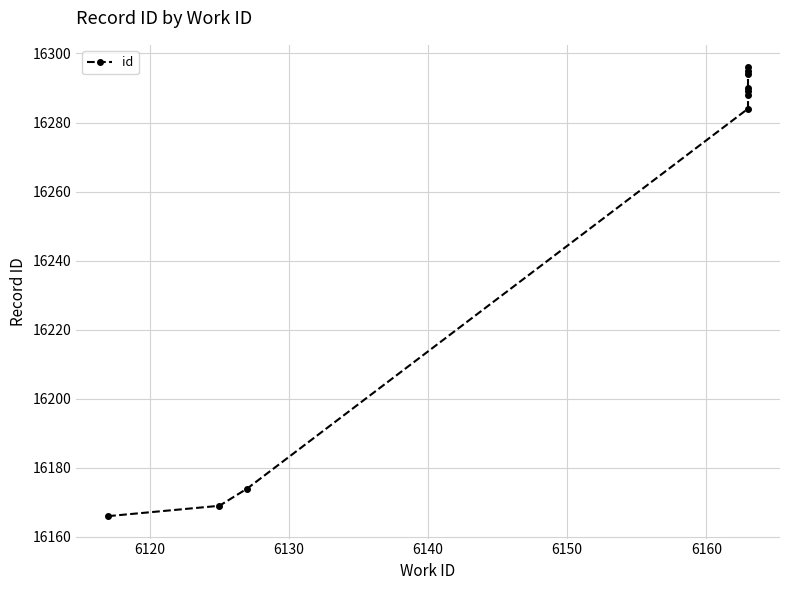

What is the minimum value shown in the chart?

16166